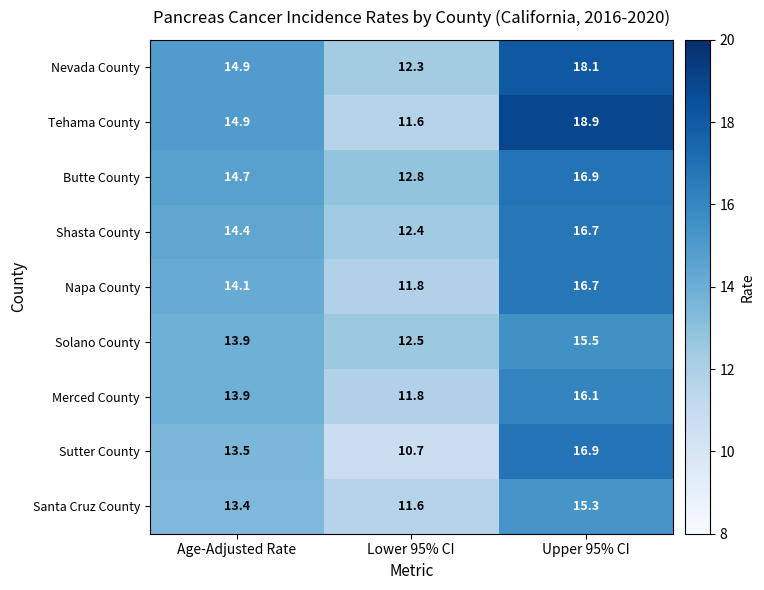

Which series changed the most between Age-Adjusted Rate and Lower 95% CI?

Tehama County